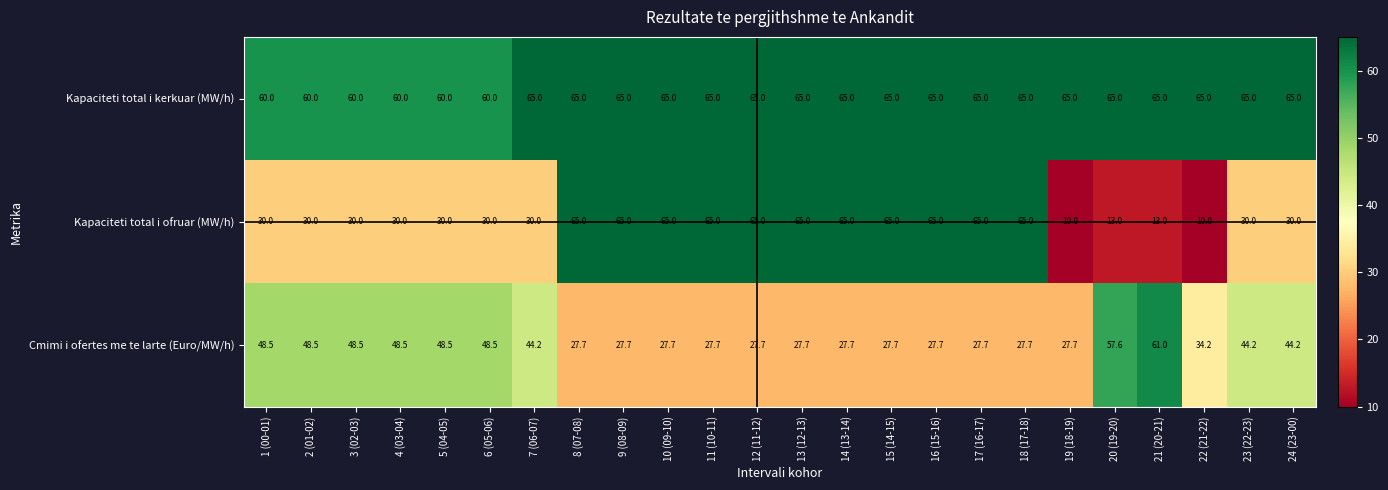

Which series has the largest range (max minus min)?

Kapaciteti total i ofruar (MW/h)